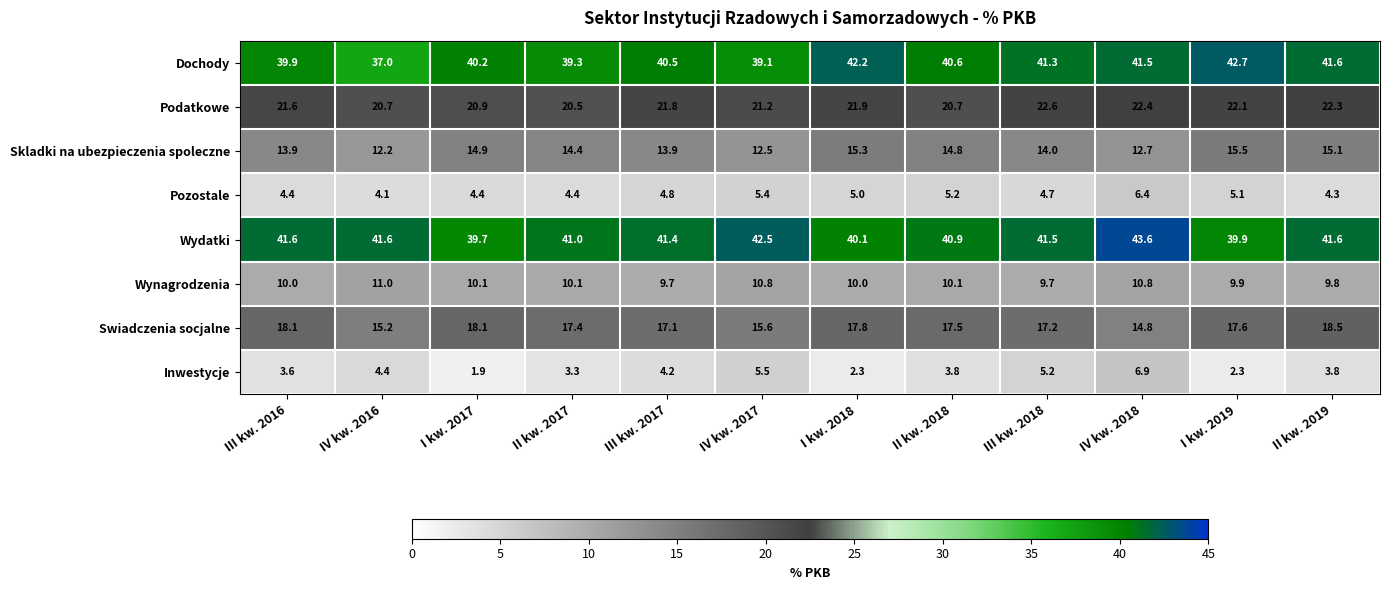

How many data points does each series have?

12